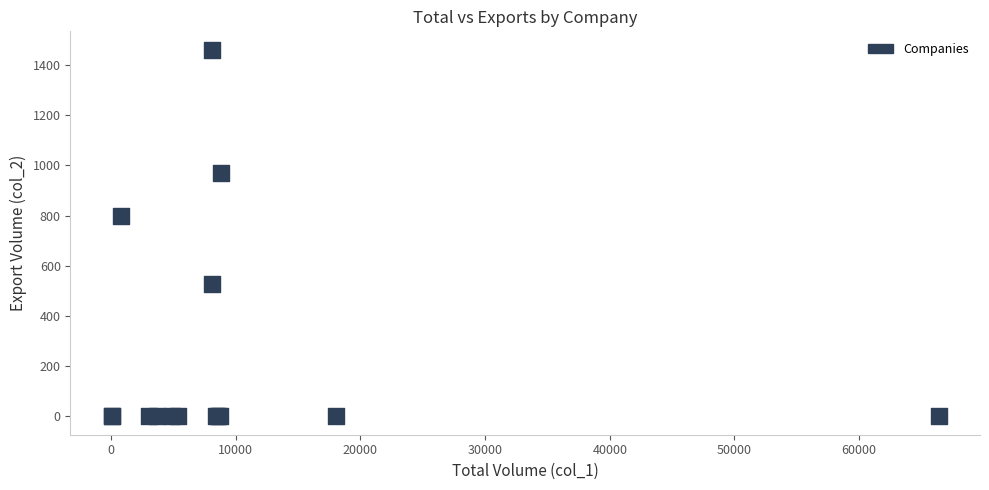

What Y value in the scatter plot is closest to 730?

799